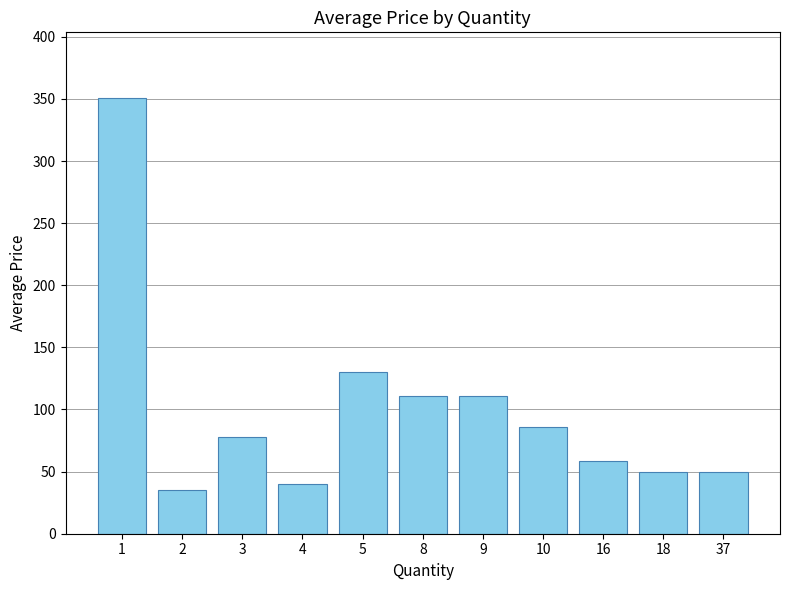

Is it true that the value at 1 is 516.0?

False